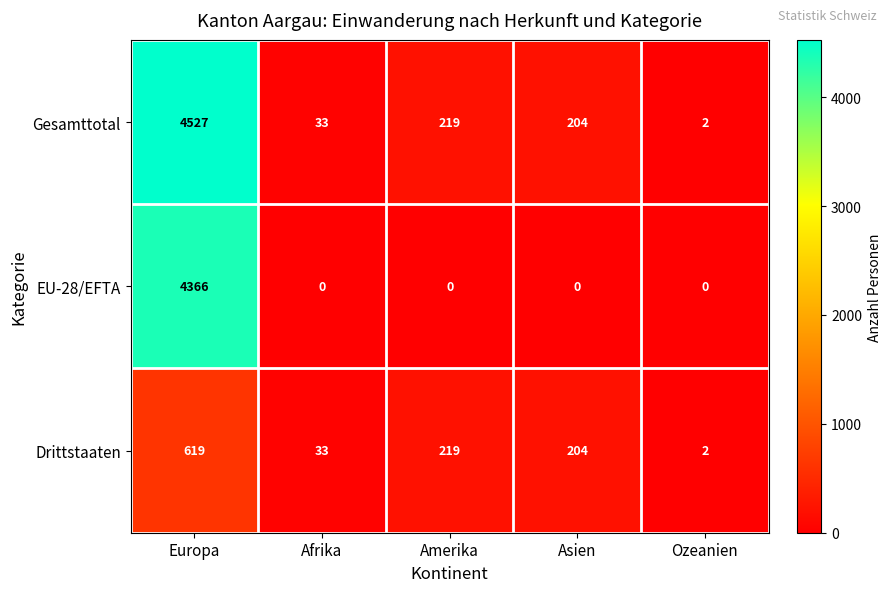

At which category is the sum across all series the highest?

Europa